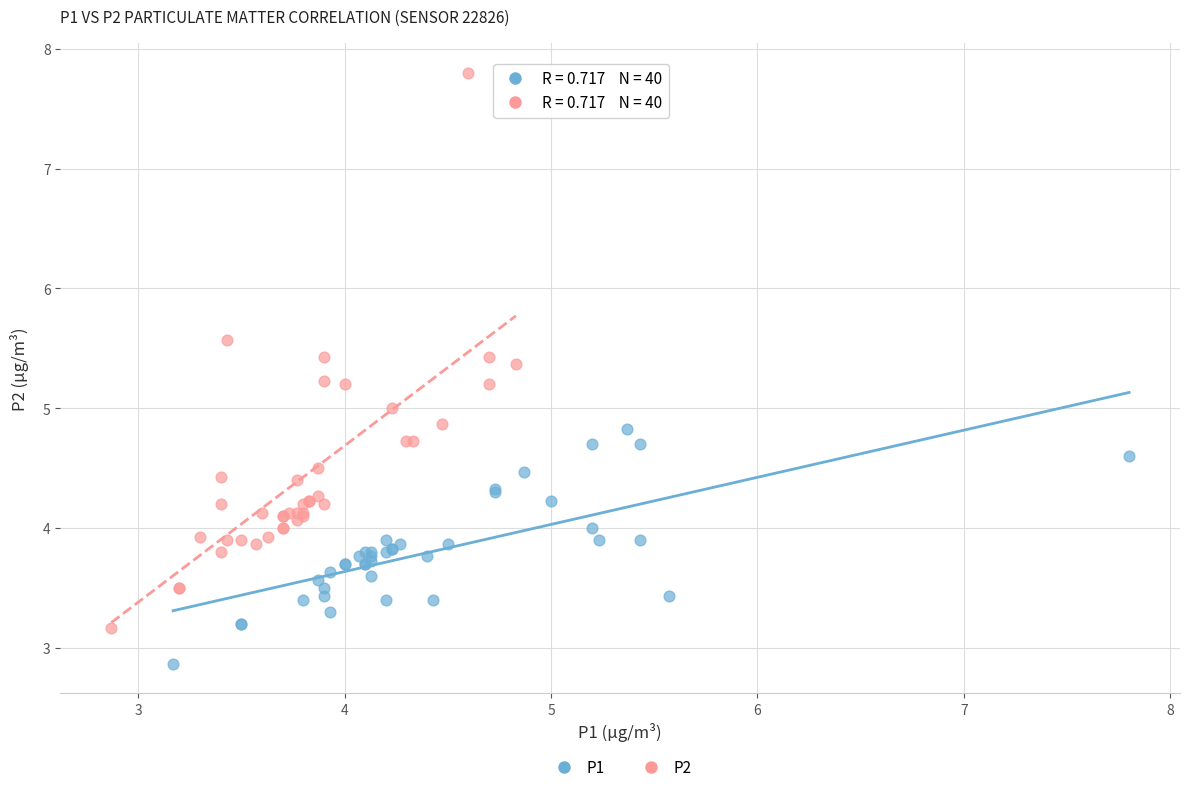

What are all the series names shown in the legend?

P1, P2